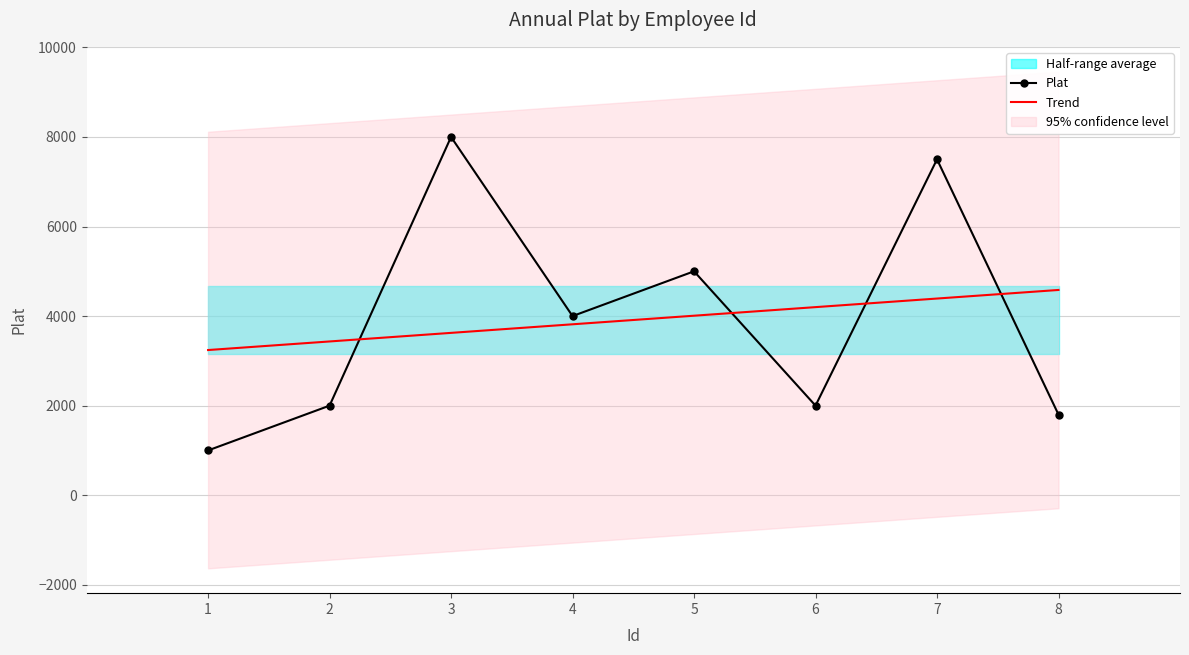

What is the minimum value shown in the chart?

1000